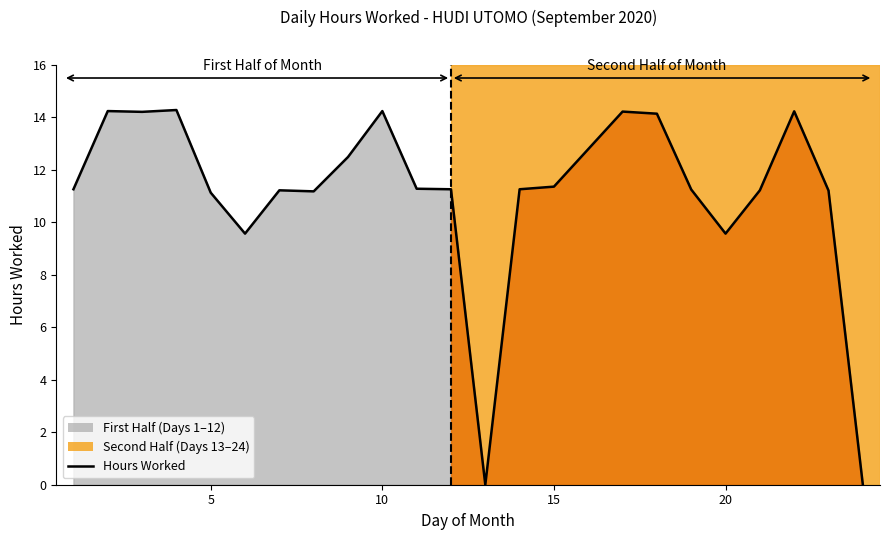

True or false: the data shows 23.7 at 20.

False